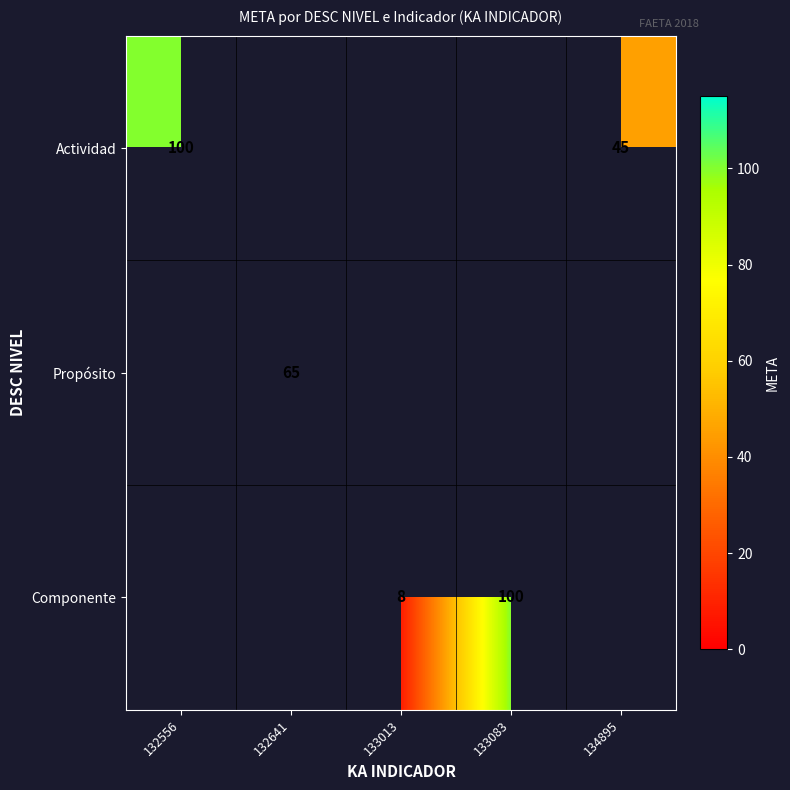

The value of Componente at 133013 is 8. True or false?

True